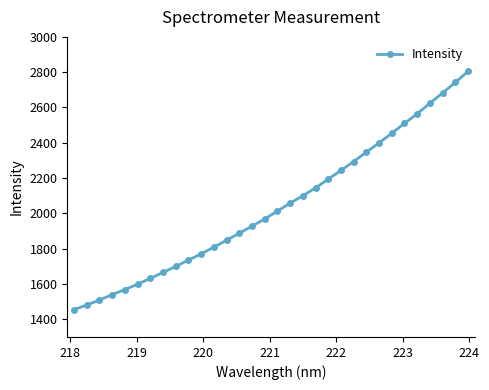

What is the maximum value shown in the chart?

2804.0